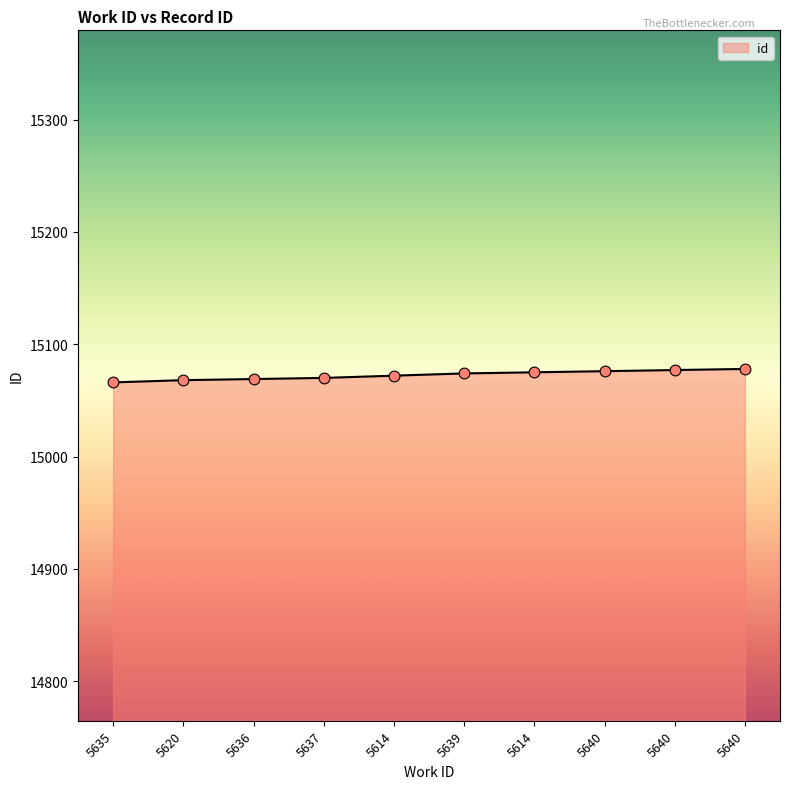

What is the change in value from 5636 to 5637?

+1